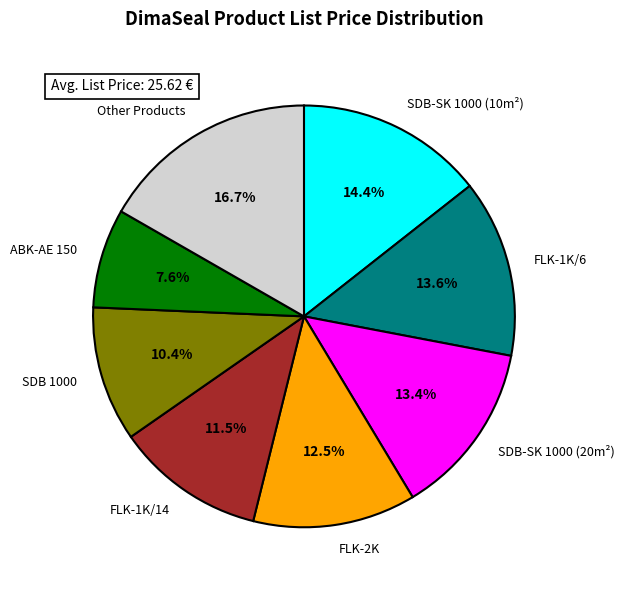

Does any single category account for the majority?

No